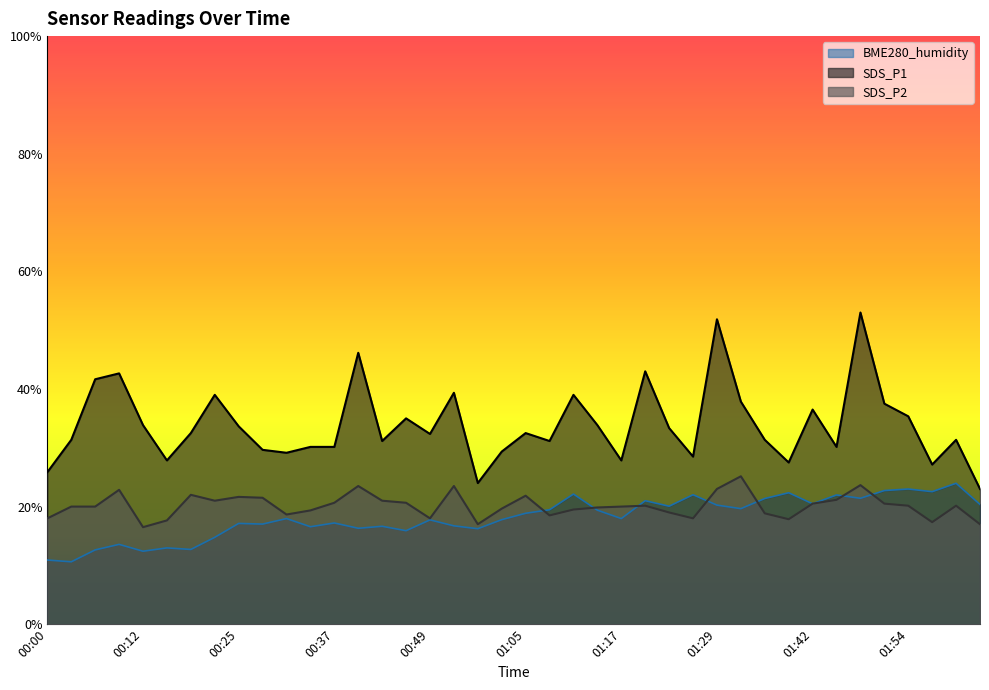

Which category has the lowest value across all series?

00:03